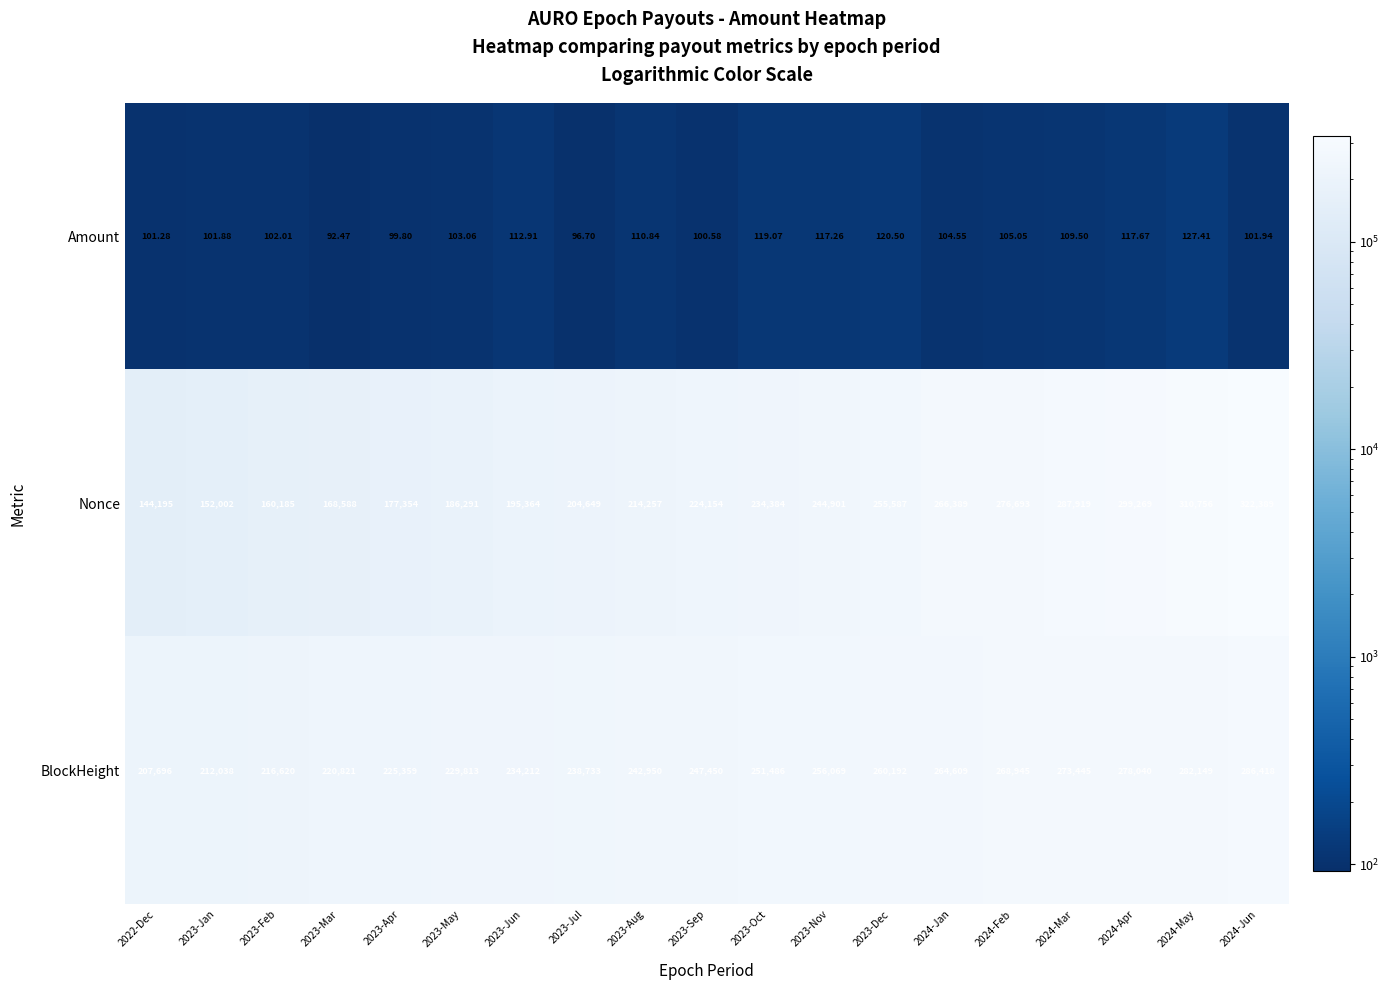

At which category is the sum across all series the highest?

2024-Jun